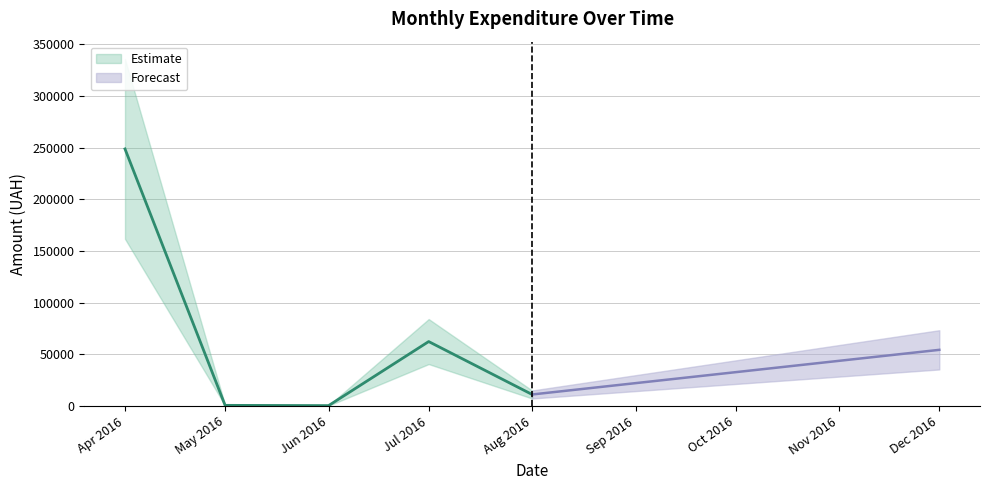

Is it true that the value at 16 is 11.2?

True